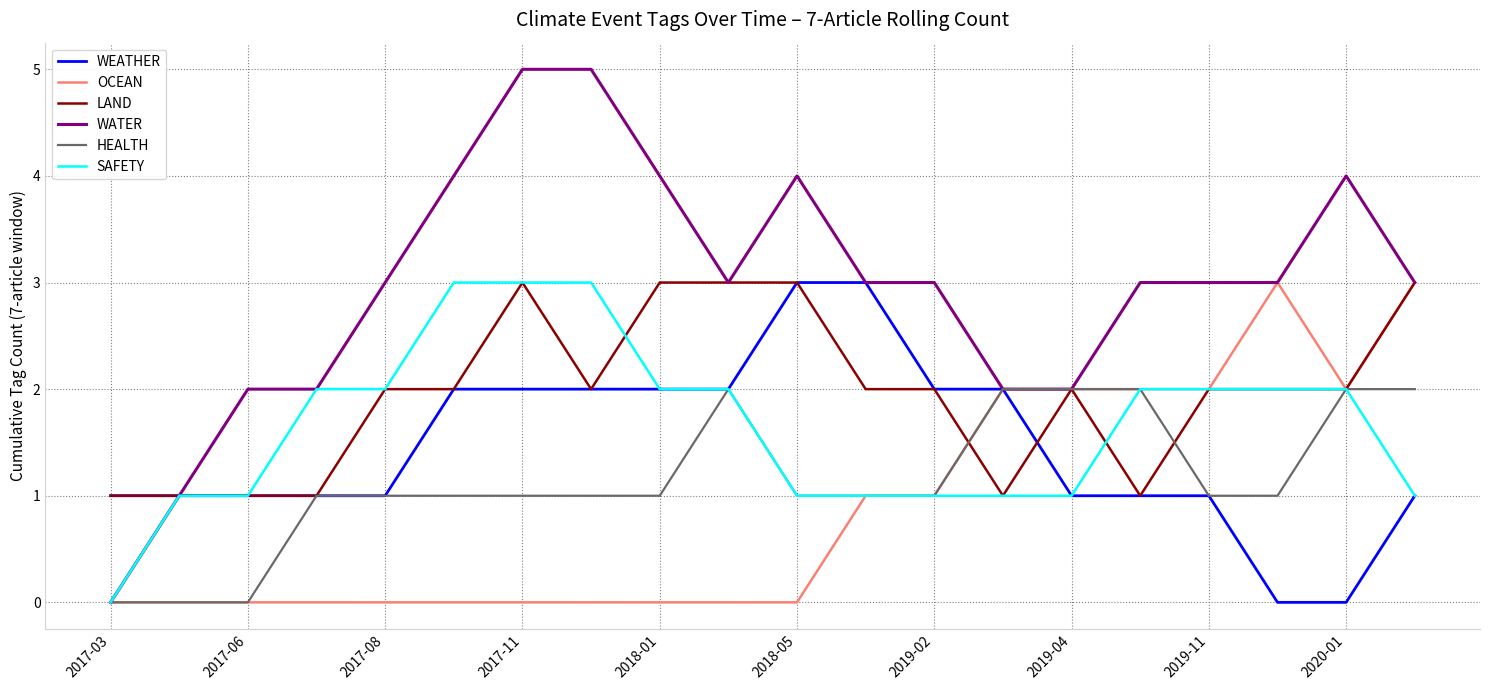

Reading left to right, extract all data points from this chart.

WEATHER: 1	1	1	1	1	2	2	2	2	2	3	3	2	2	1	1	1	0	0	1
OCEAN: 0	0	0	0	0	0	0	0	0	0	0	1	1	2	2	2	2	3	2	3
LAND: 1	1	1	1	2	2	3	2	3	3	3	2	2	1	2	1	2	2	2	3
WATER: 0	1	2	2	3	4	5	5	4	3	4	3	3	2	2	3	3	3	4	3
HEALTH: 0	0	0	1	1	1	1	1	1	2	1	1	1	2	2	2	1	1	2	2
SAFETY: 0	1	1	2	2	3	3	3	2	2	1	1	1	1	1	2	2	2	2	1